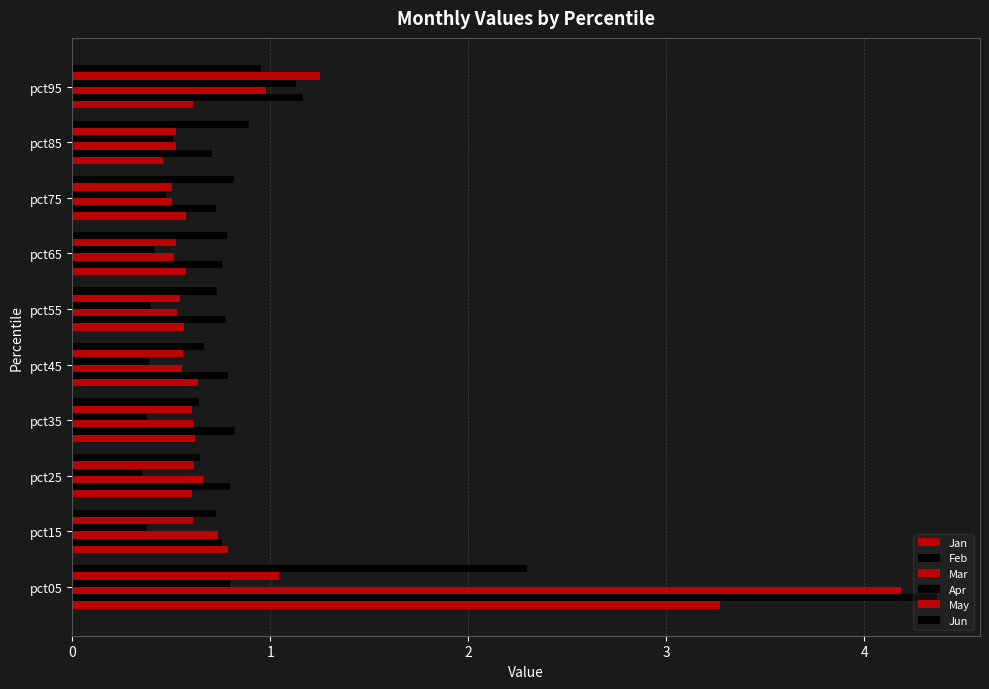

What is the average value of the Mar series?

1.0